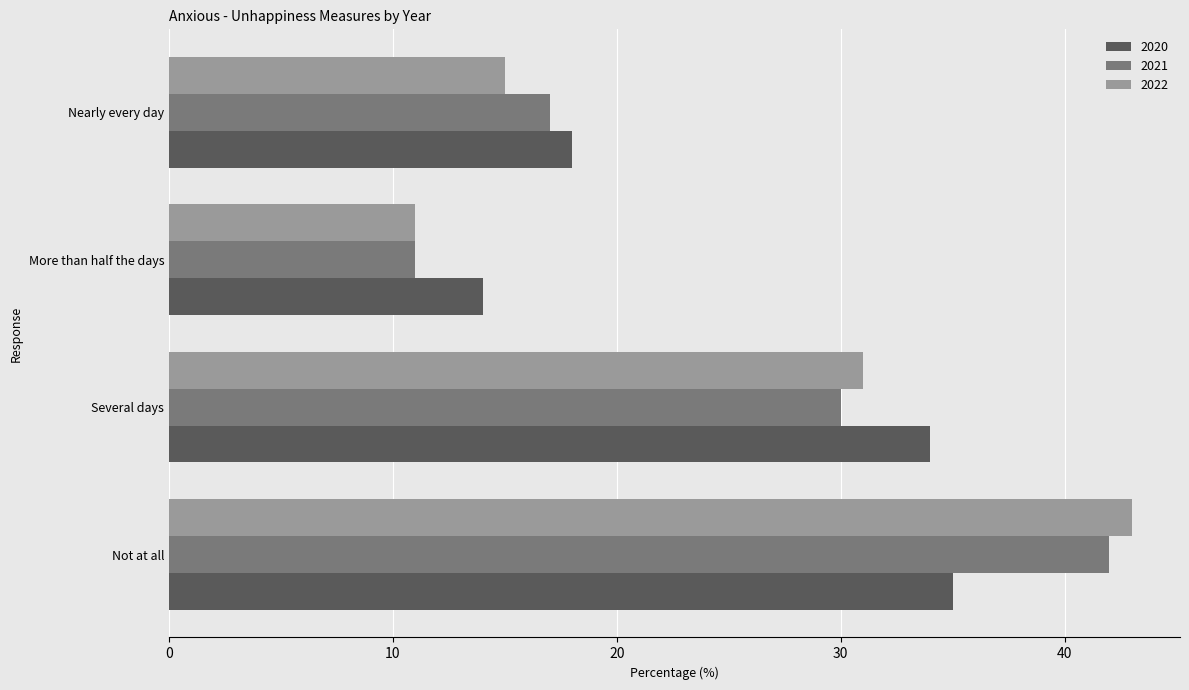

Is it true that 2020 equals 55 at Several days?

False